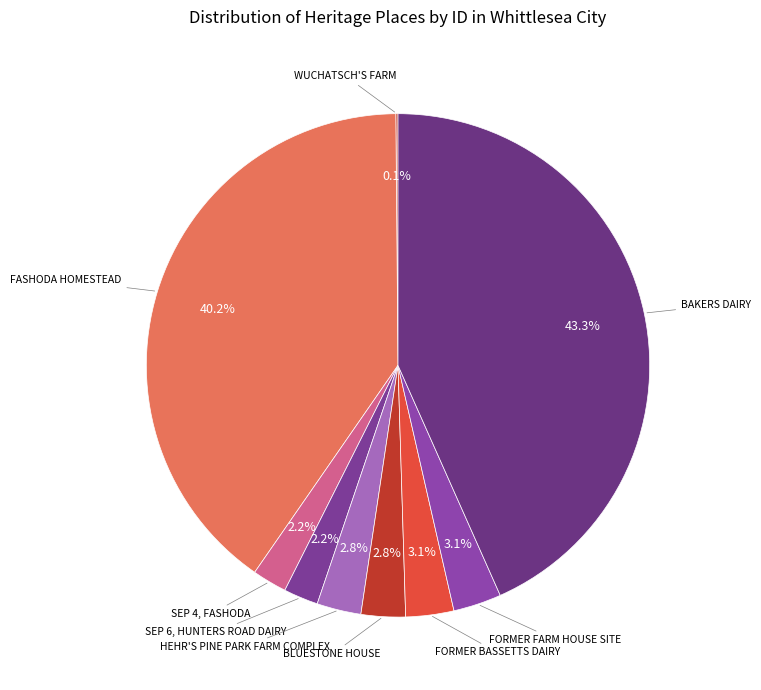

How many slices are in this pie chart?

9